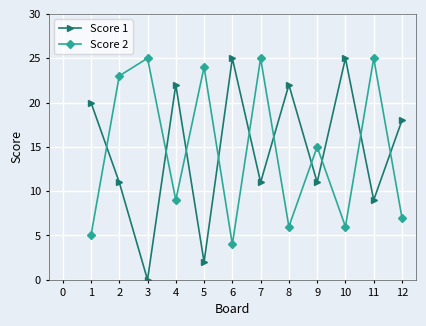

What is the greatest value displayed?

25